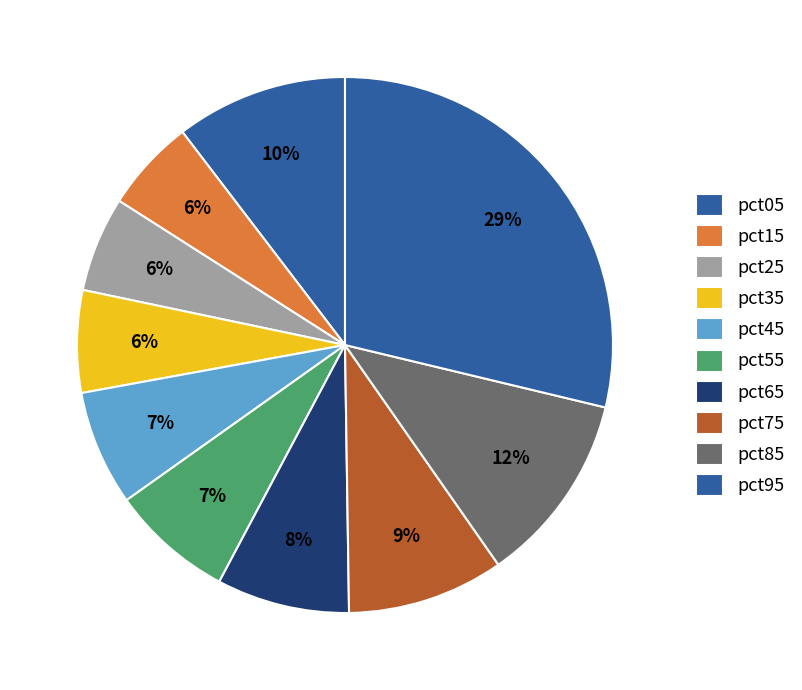

Count the number of slices in the pie.

10